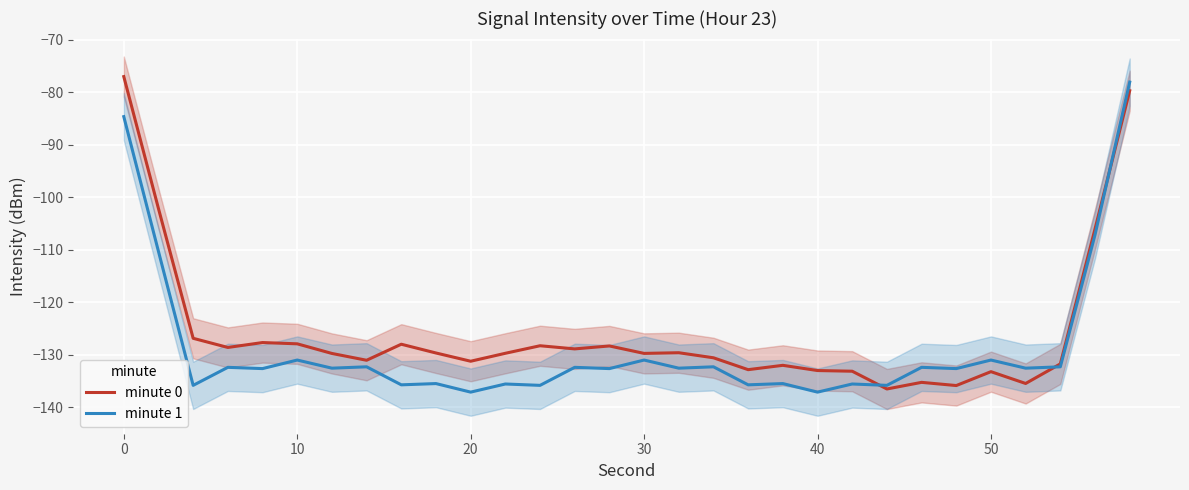

Does the chart display data point markers on the line(s)?

No